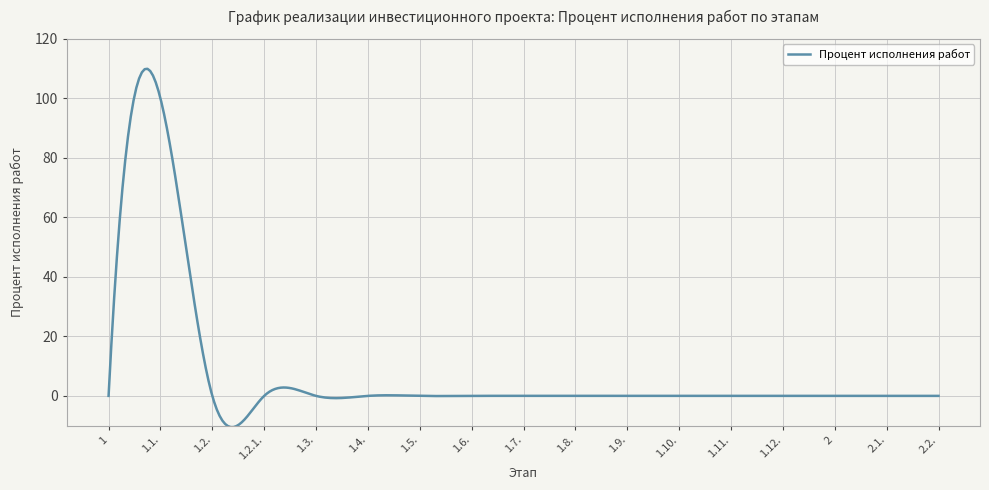

What is the maximum value shown in the chart?

109.9